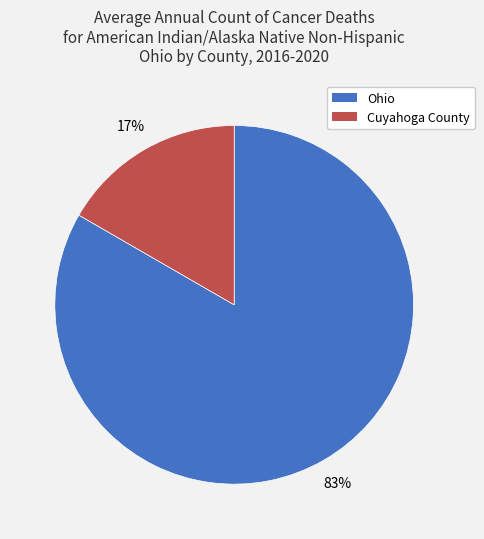

Do Cuyahoga County and Ohio together represent more than half of the pie?

Yes